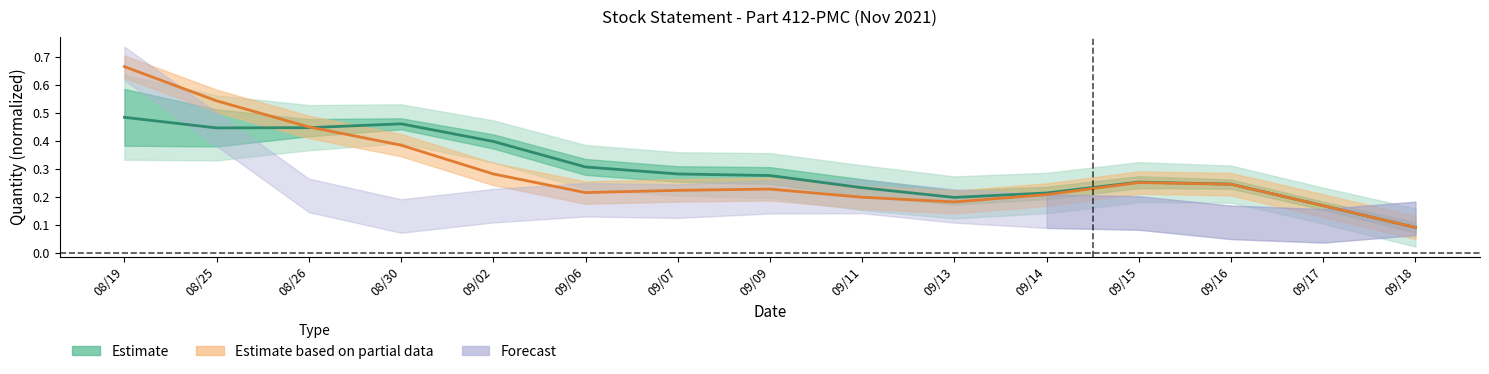

Which series has the largest total across all categories?

Estimate